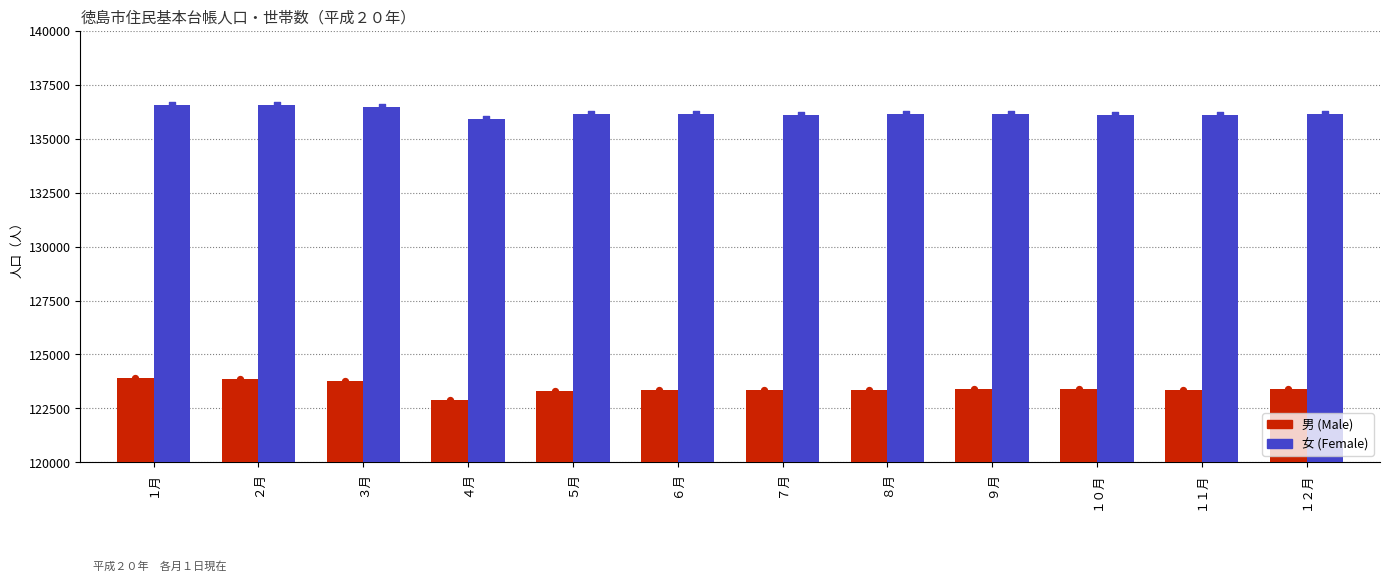

What is the total value across all series at ９月?

259542